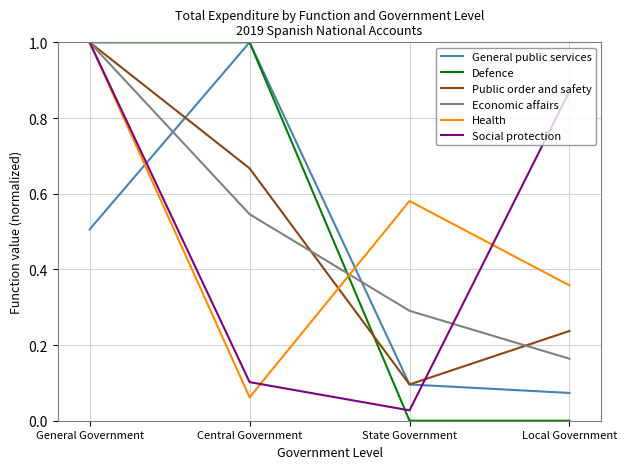

At which category is the sum across all series the highest?

General Government